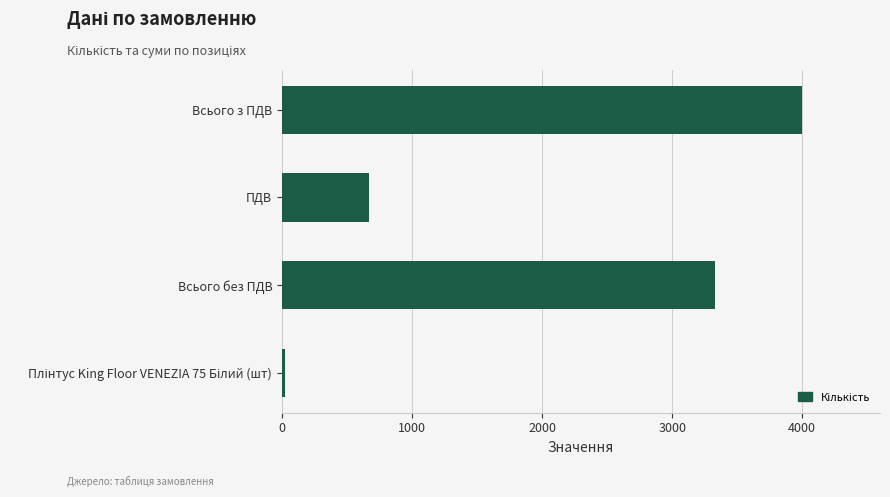

Which category has the highest value across all series?

Всього з ПДВ